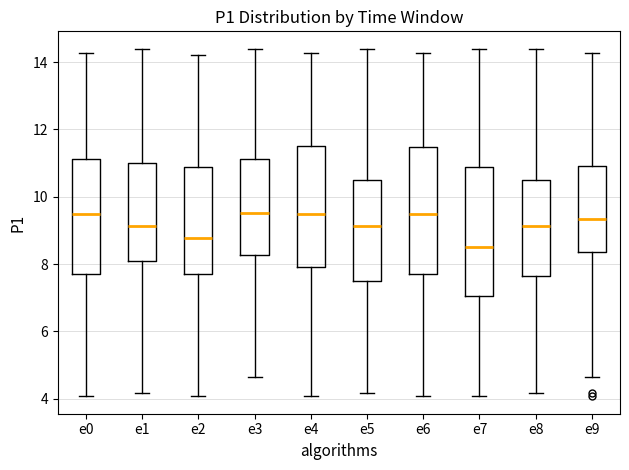

Which box's median line is the lowest?

e7